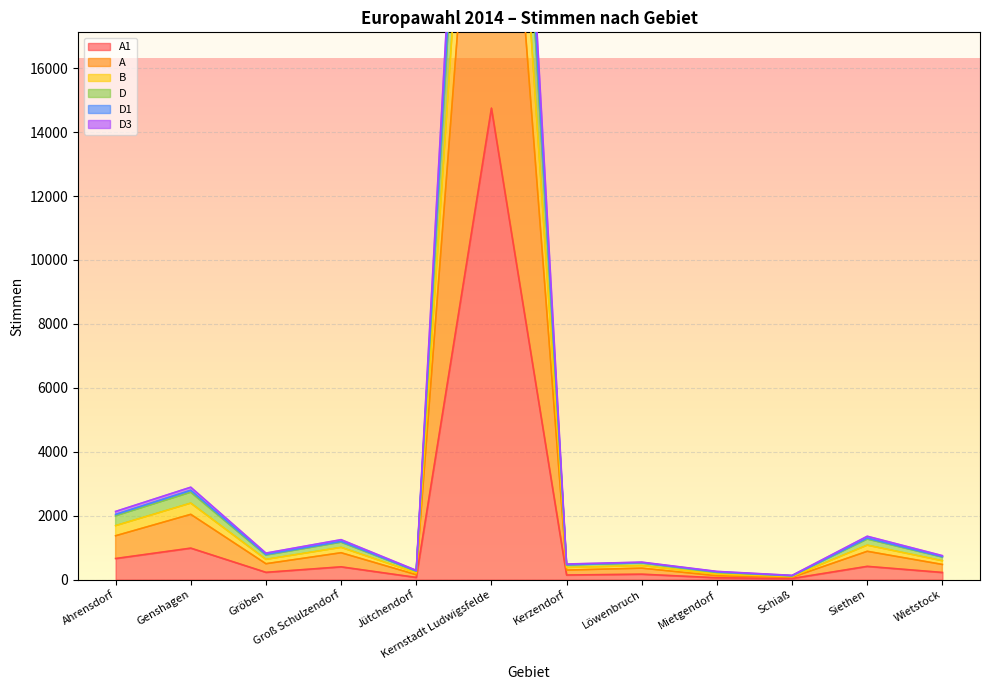

Where does the B series first go above 831?

Ahrensdorf